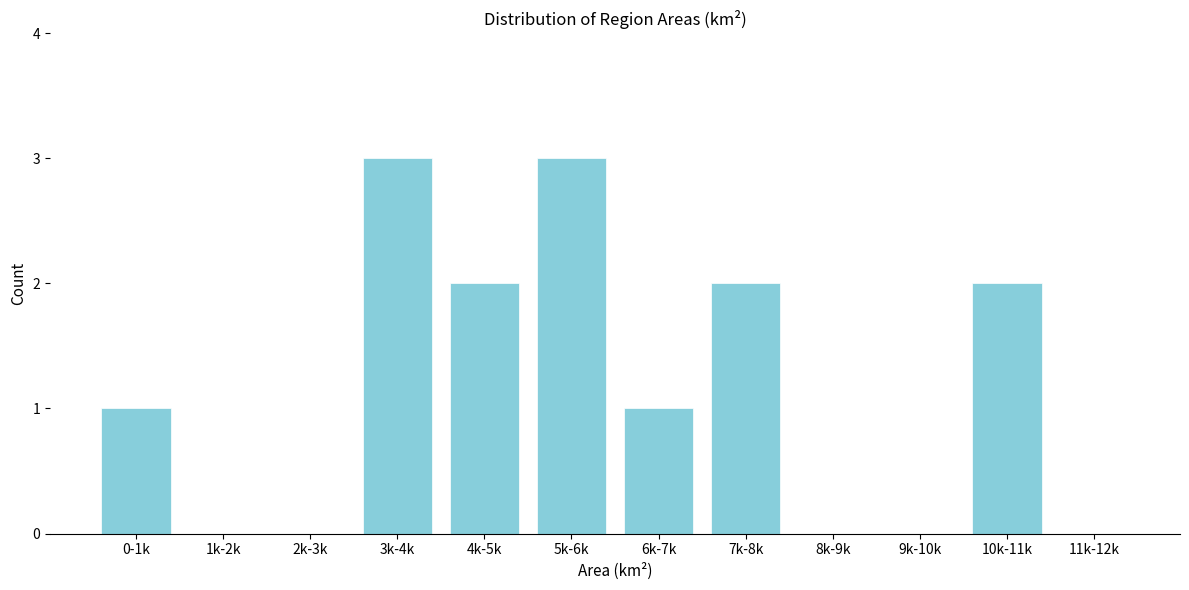

Reading right to left, extract all data points from this chart.

11k-12k=0	10k-11k=2	9k-10k=0	8k-9k=0	7k-8k=2	6k-7k=1	5k-6k=3	4k-5k=2	3k-4k=3	2k-3k=0	1k-2k=0	0-1k=1